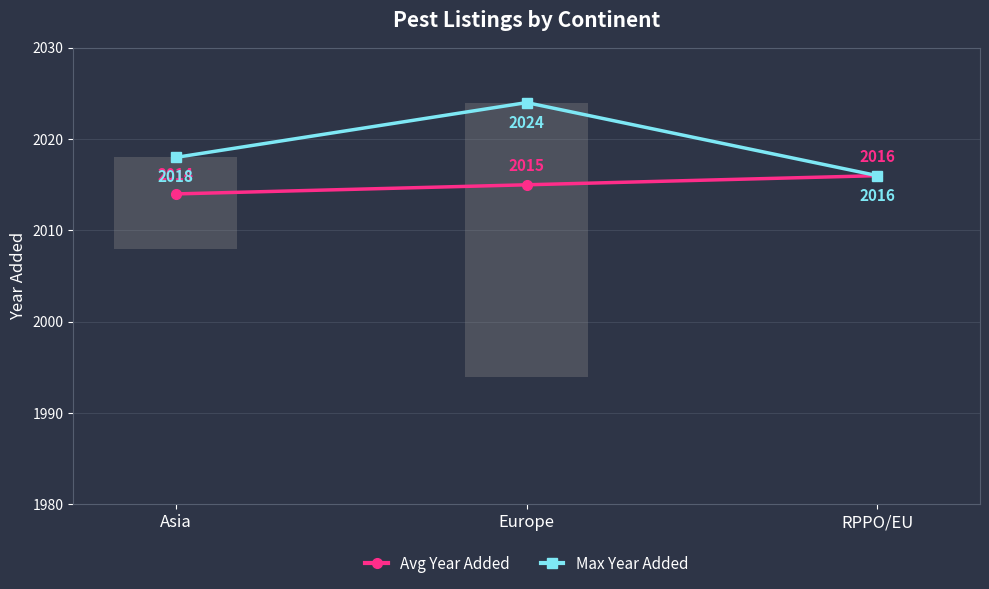

List the labels in order of Avg Year Added value, largest first.

RPPO/EU, Europe, Asia